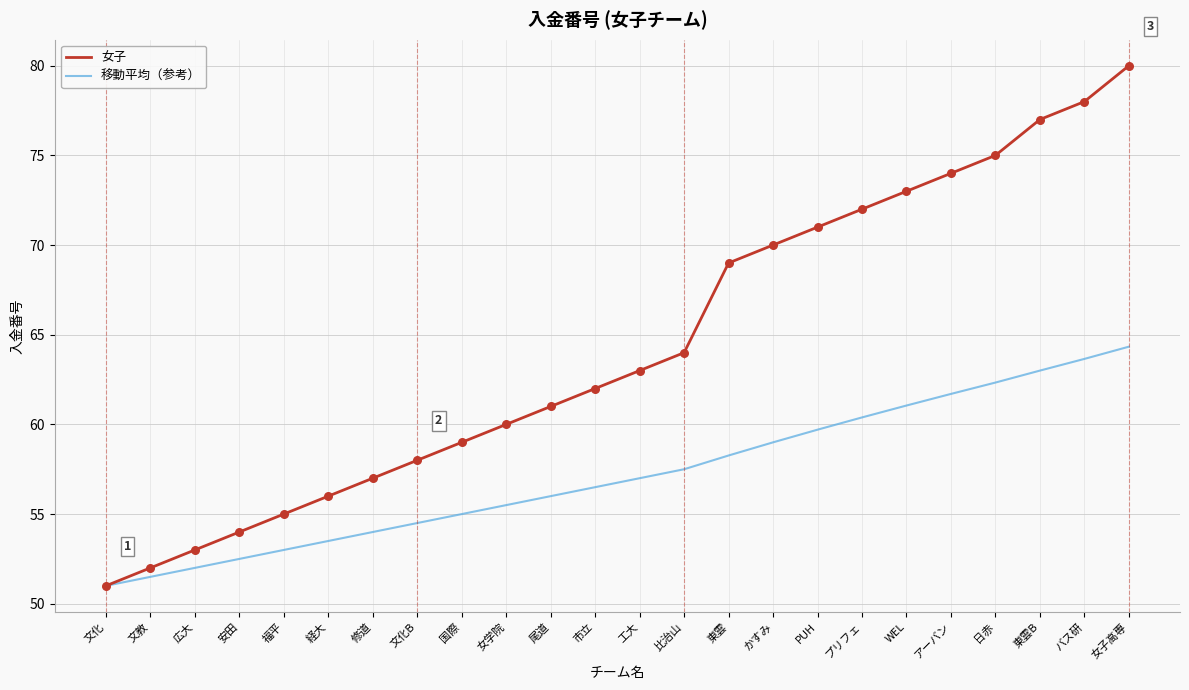

Is the value of 移動平均（参考） at バス研 greater than the value of 女子 at プリフェ?

No